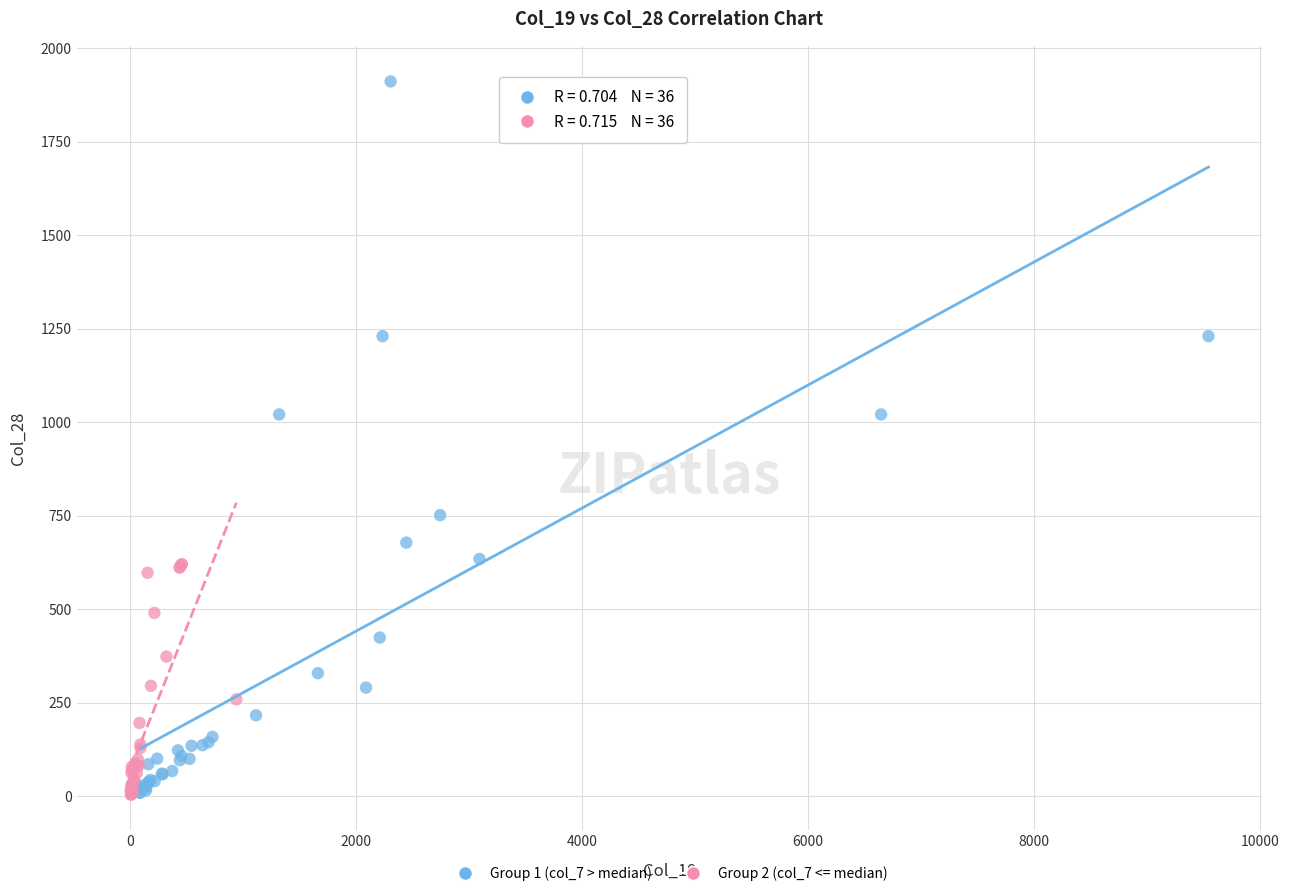

Which series has the widest spread of Y values?

Group 1 (col_7 > median)